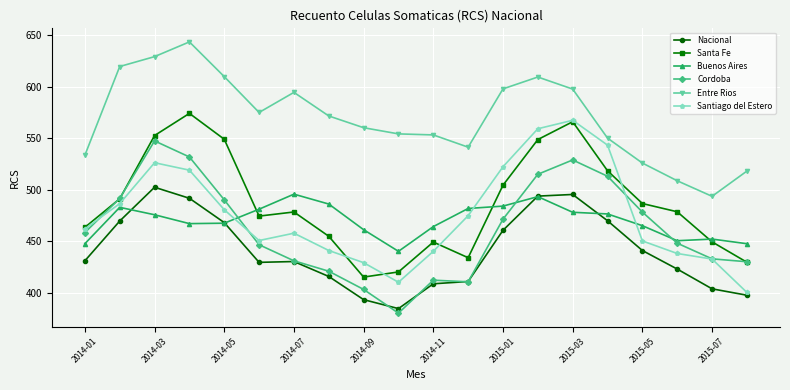

What is the value of the Cordoba point at the 10th from the left?

380.0